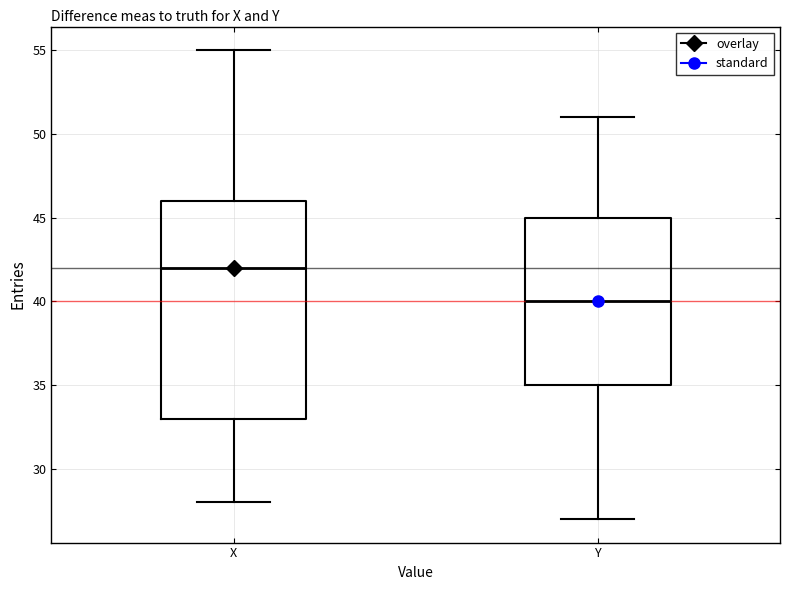

Where does the lower whisker of the box for X end on the y-axis? The values are not printed on the chart, so give them approximately, as read against the axis.

28